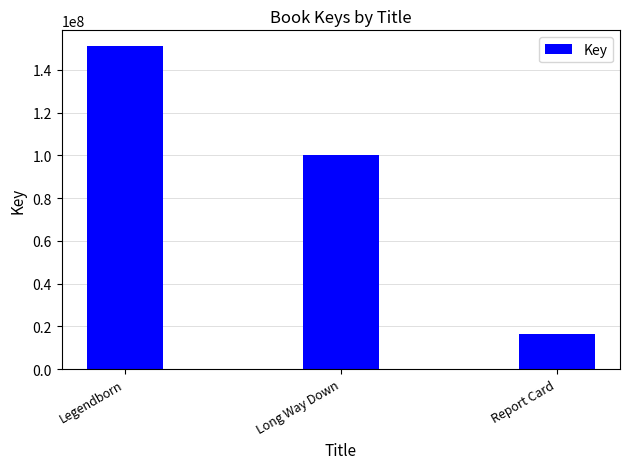

Which label corresponds to the largest value in the chart?

Legendborn